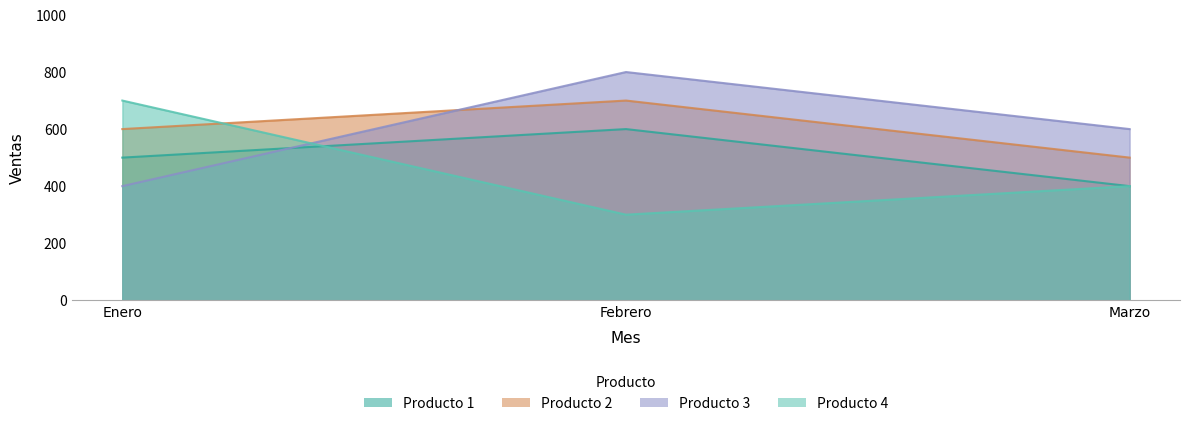

Which has a higher value, Enero or Marzo?

Enero